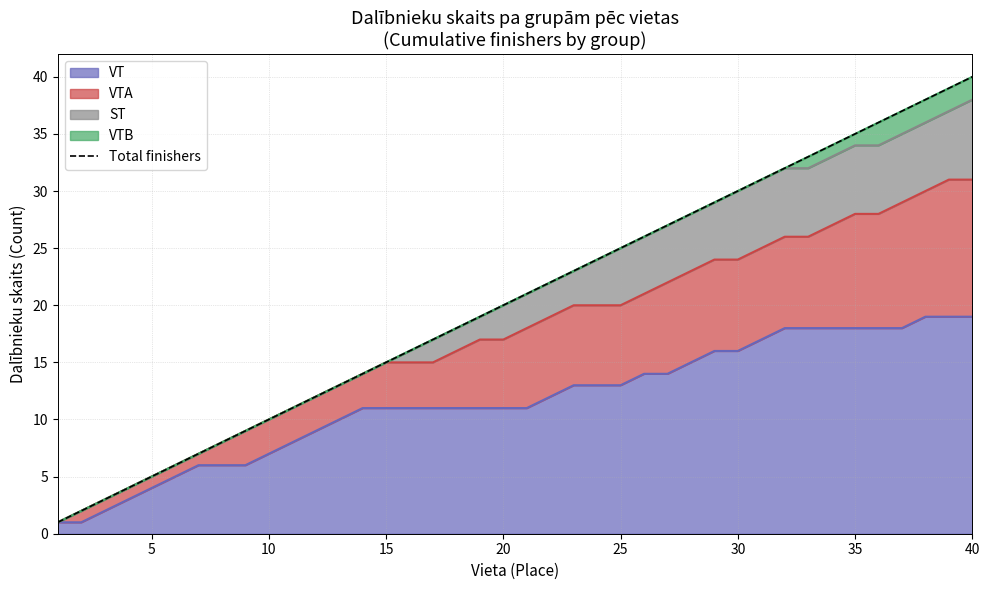

What is the minimum value shown in the chart?

1